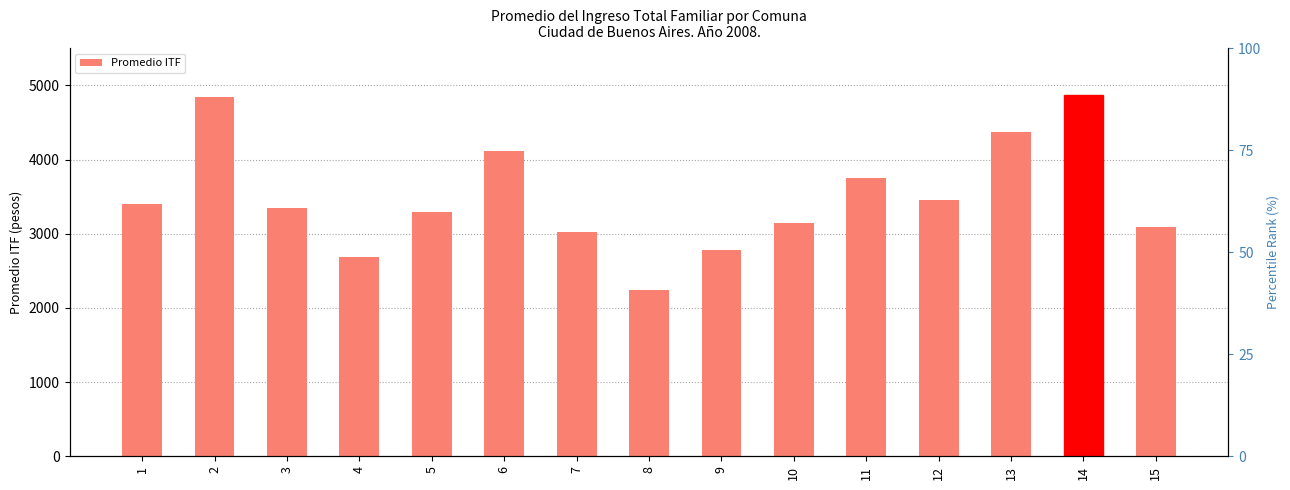

The value at 3 is 3345.6. True or false?

True